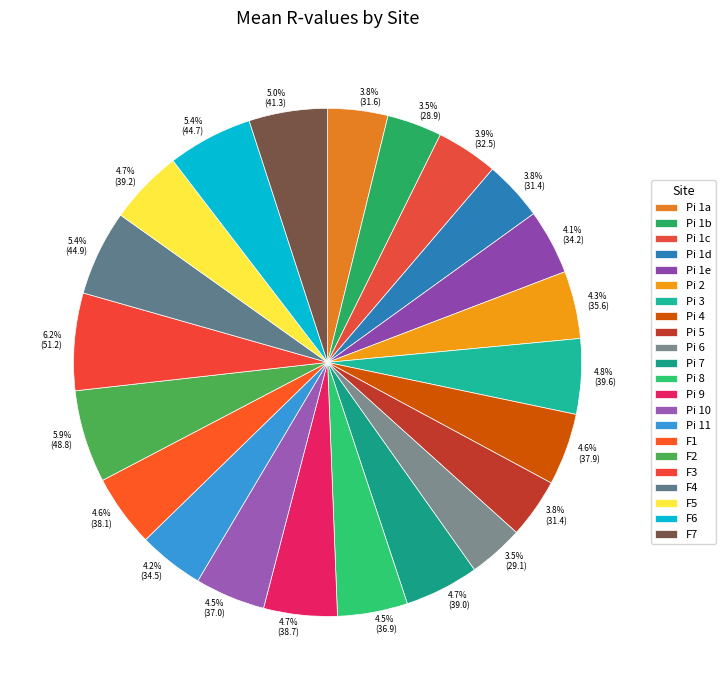

What is the change in value from Pi 11 to F2?

+14.2